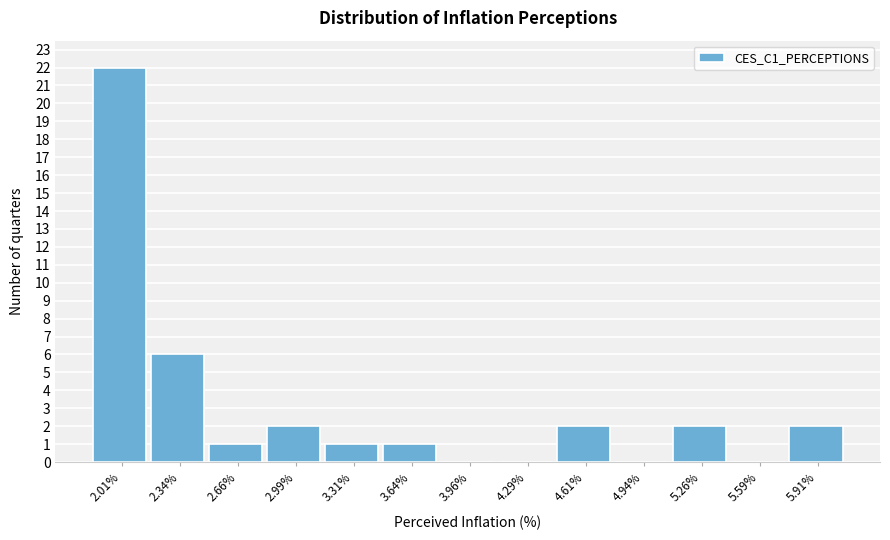

Reading right to left, transcribe all the data shown in this chart.

5.91%=2	5.59%=0	5.26%=2	4.94%=0	4.61%=2	4.29%=0	3.96%=0	3.64%=1	3.31%=1	2.99%=2	2.66%=1	2.34%=6	2.01%=22